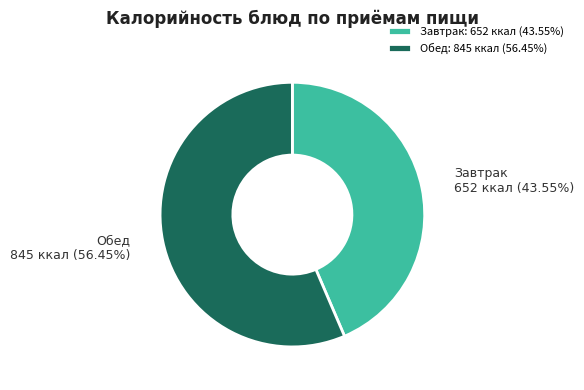

Between Обед and Завтрак, which is larger?

Обед